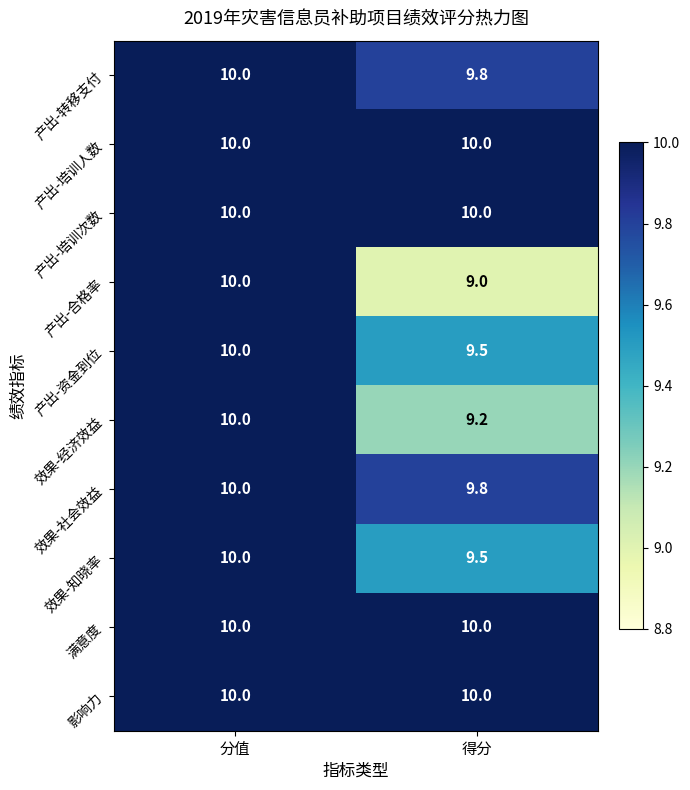

How many distinct data groups are displayed?

10